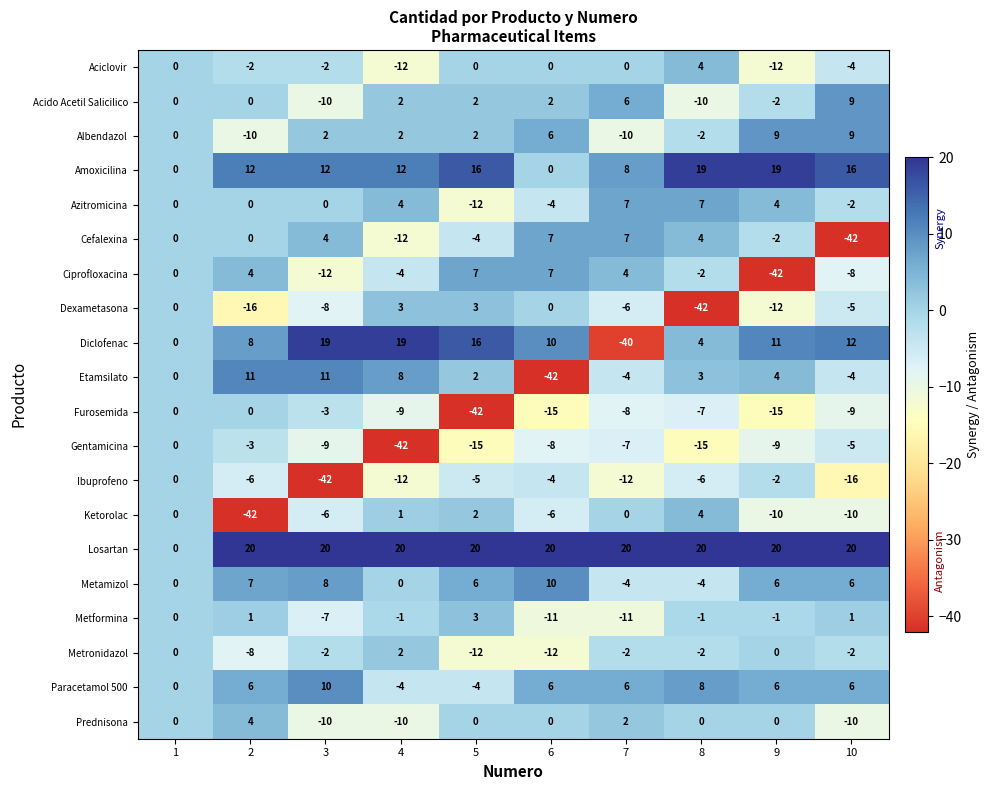

What is the difference between the highest and lowest values at 10?

62